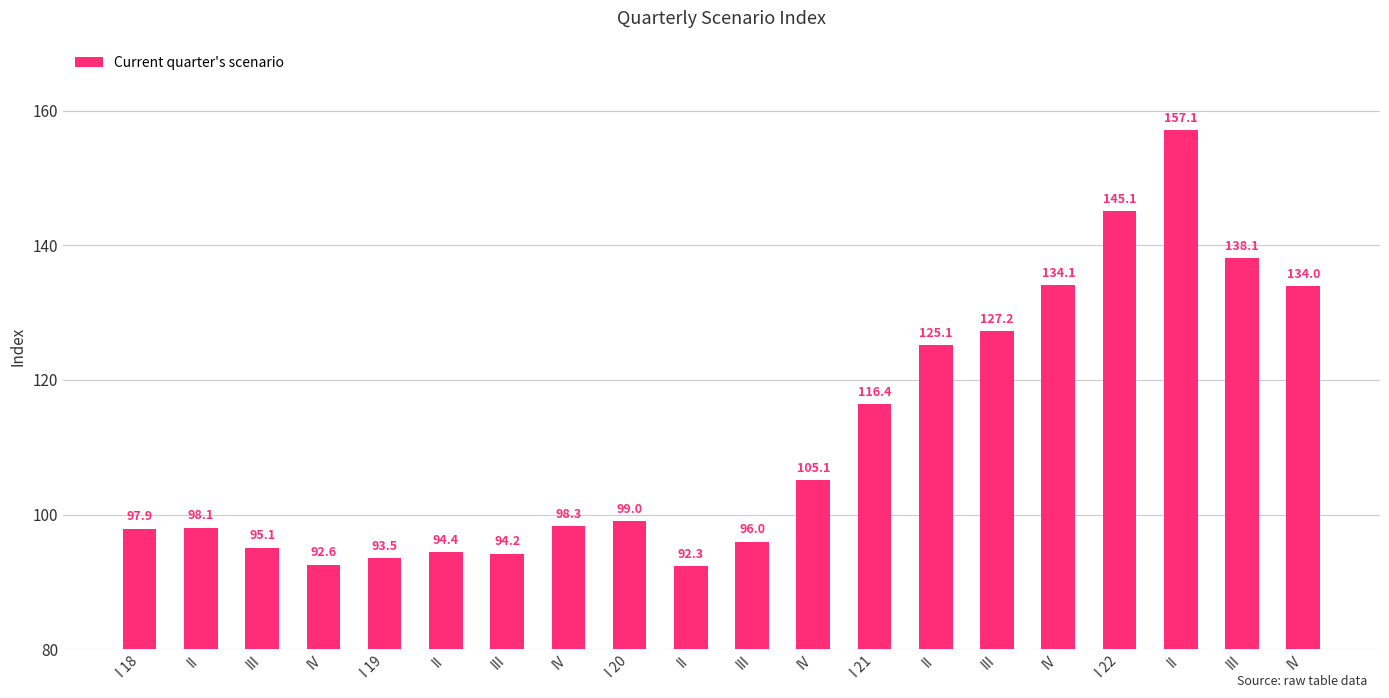

Where is the data nearest to the value 124?

II